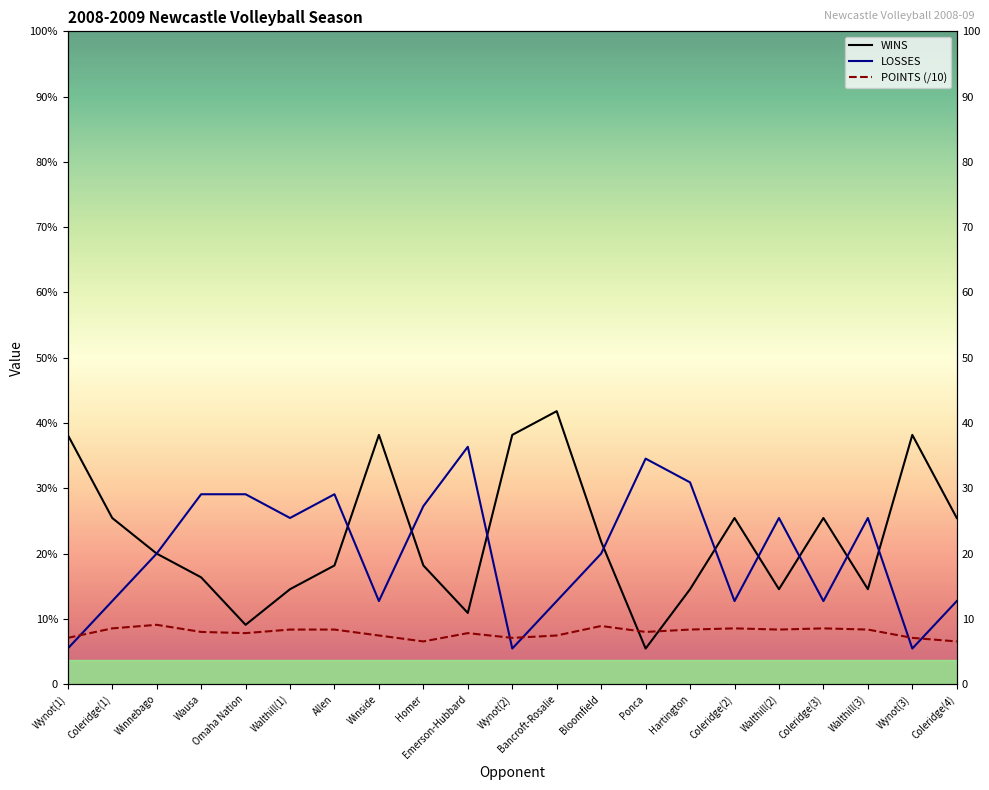

Read the LOSSES value at Winnebago.

11.0